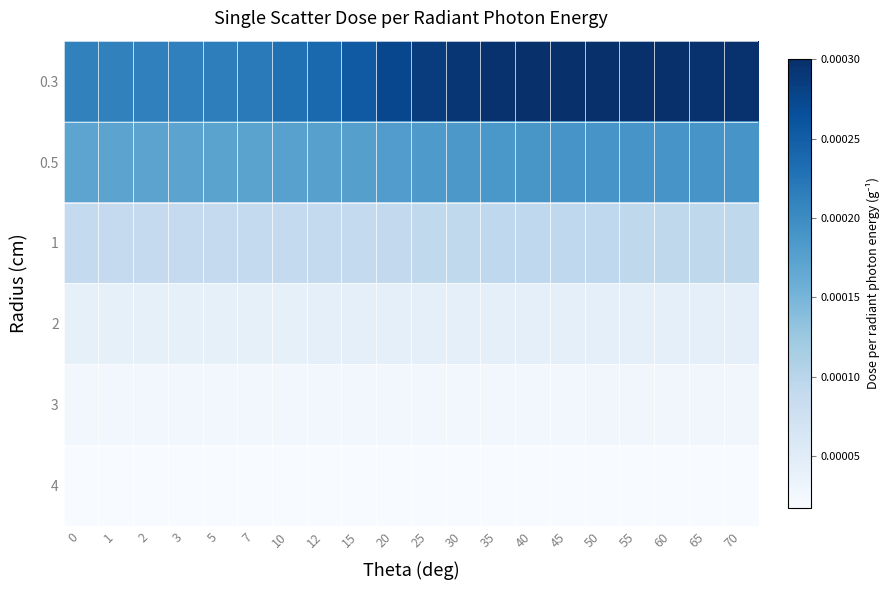

At how many categories does at least one series exceed 0?

20